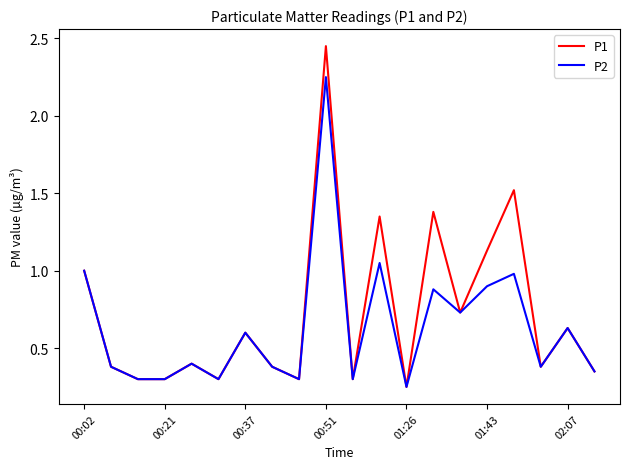

At how many categories does at least one series exceed 0?

20